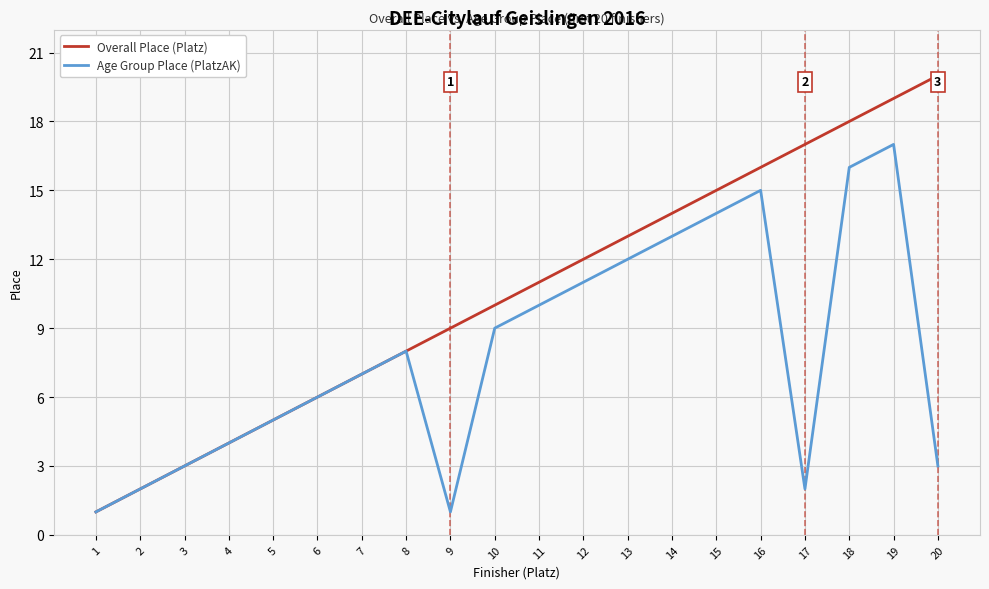

What is the maximum value for Age Group Place (PlatzAK)?

17